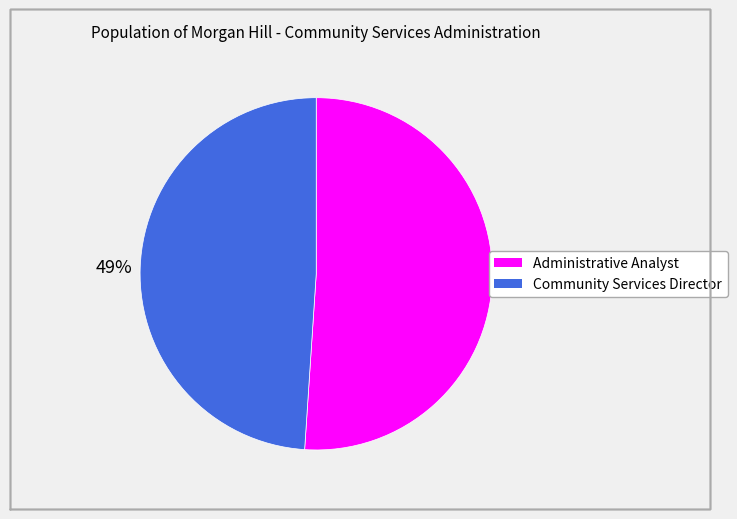

Which slice is the largest?

Administrative Analyst